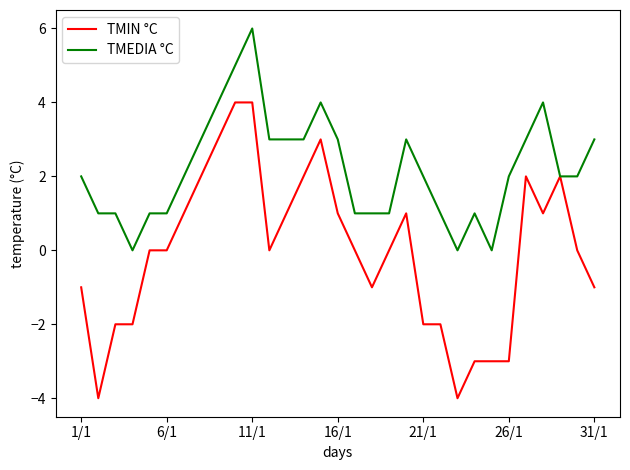

What is the maximum value for TMIN °C?

4